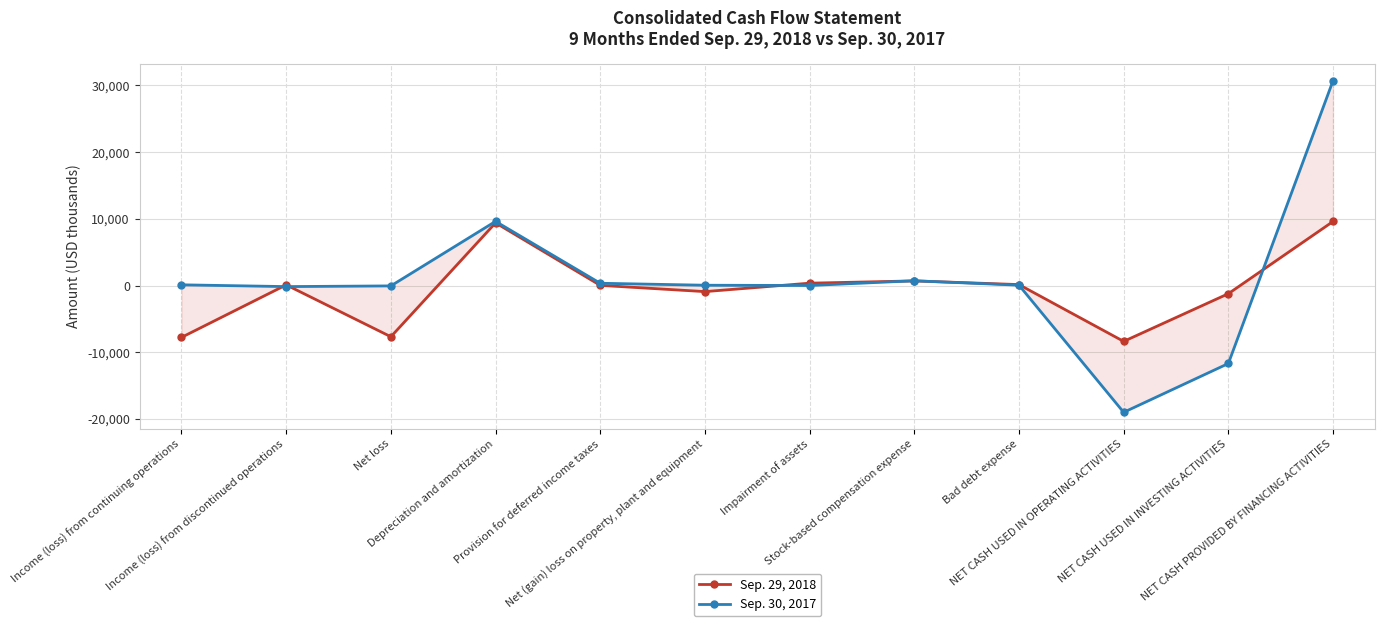

What is the approximate value of Sep. 29, 2018 at NET CASH USED IN OPERATING ACTIVITIES, to the nearest 100?

-8400